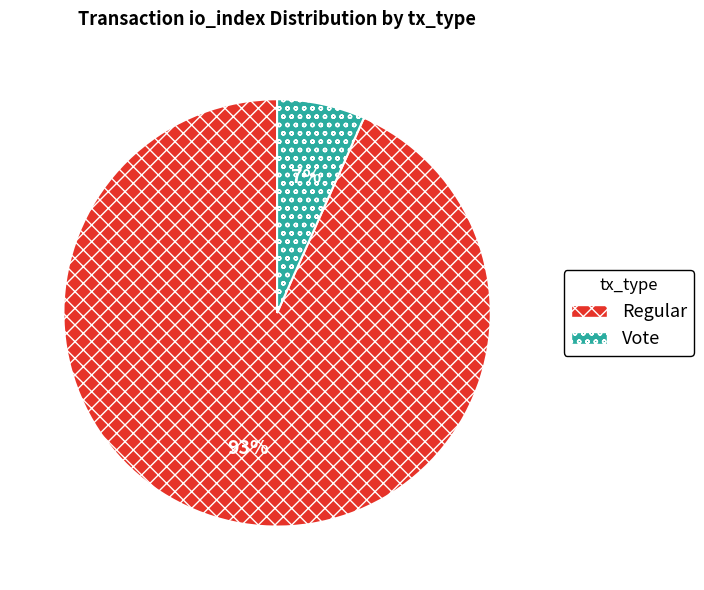

What is the smallest slice in the pie chart?

Vote